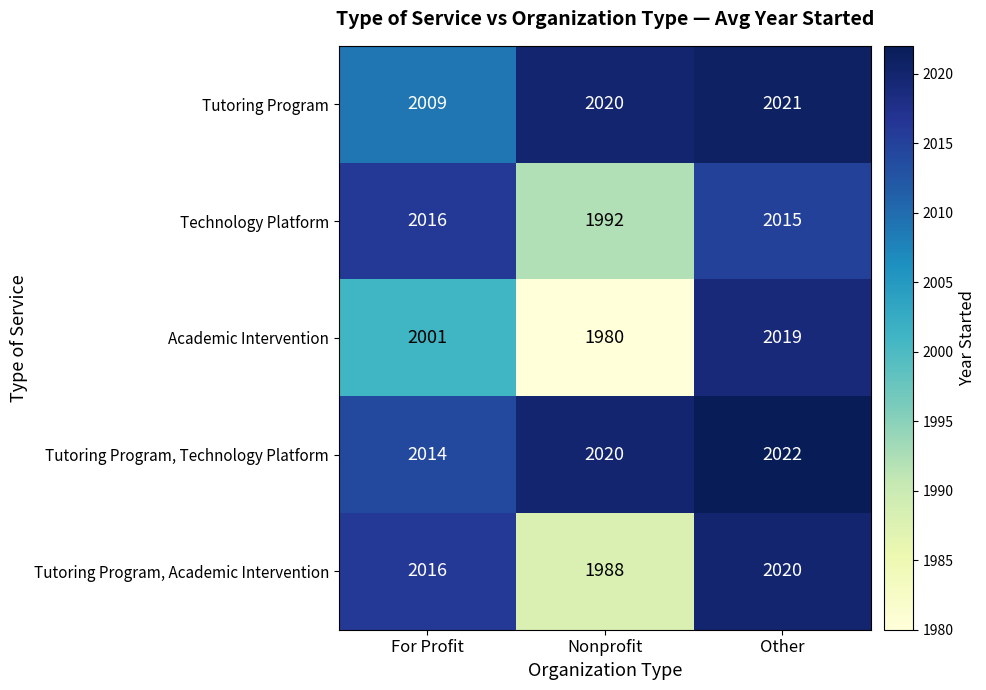

Which category has the lowest value in the Academic Intervention series?

Nonprofit